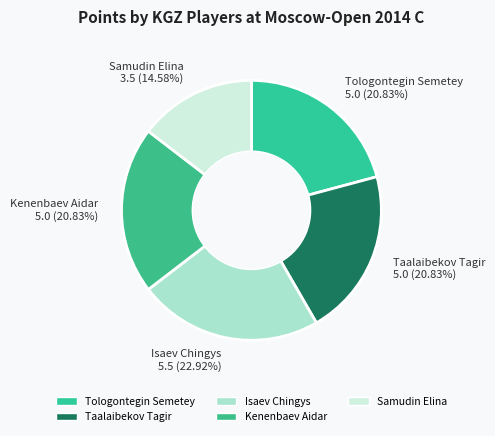

Is Taalaibekov Tagir the majority of the pie?

No